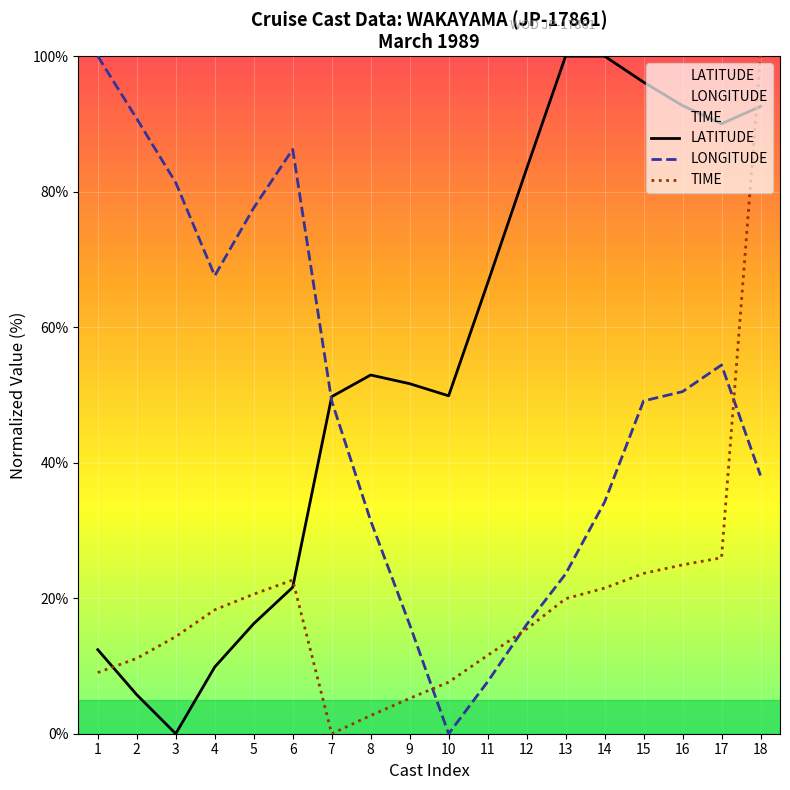

Count the number of categories in the chart.

18